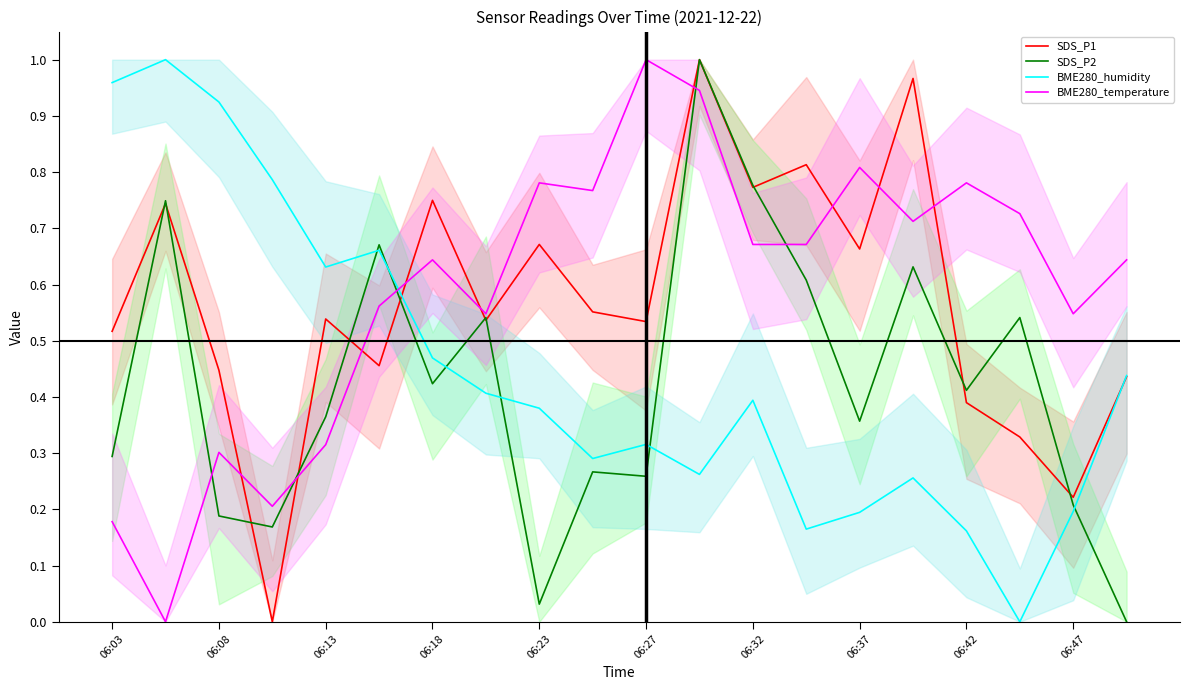

How many interior local valleys does the SDS_P1 series have?

7